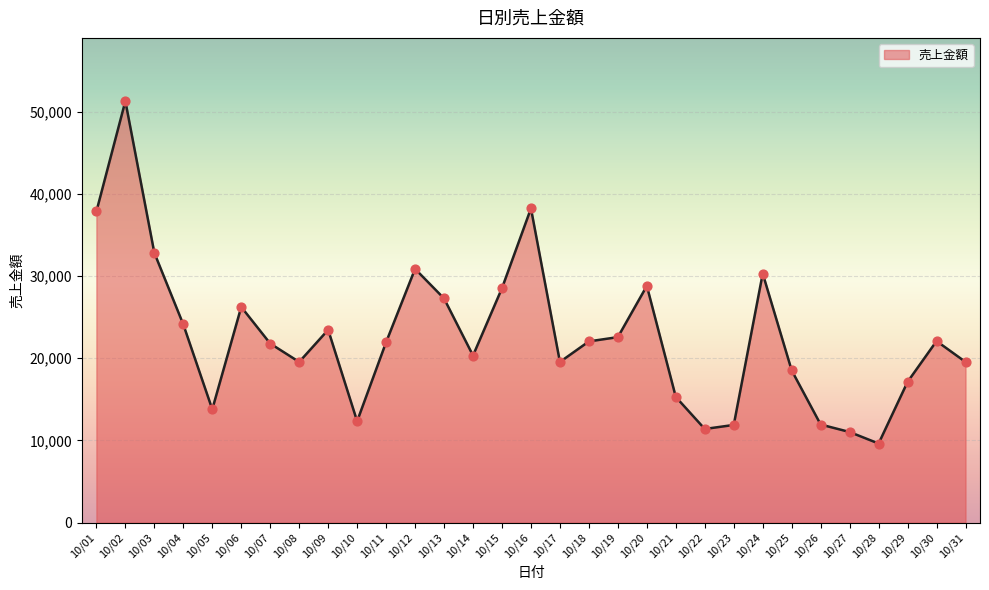

What is the change in value from 10/15 to 10/19?

-5950